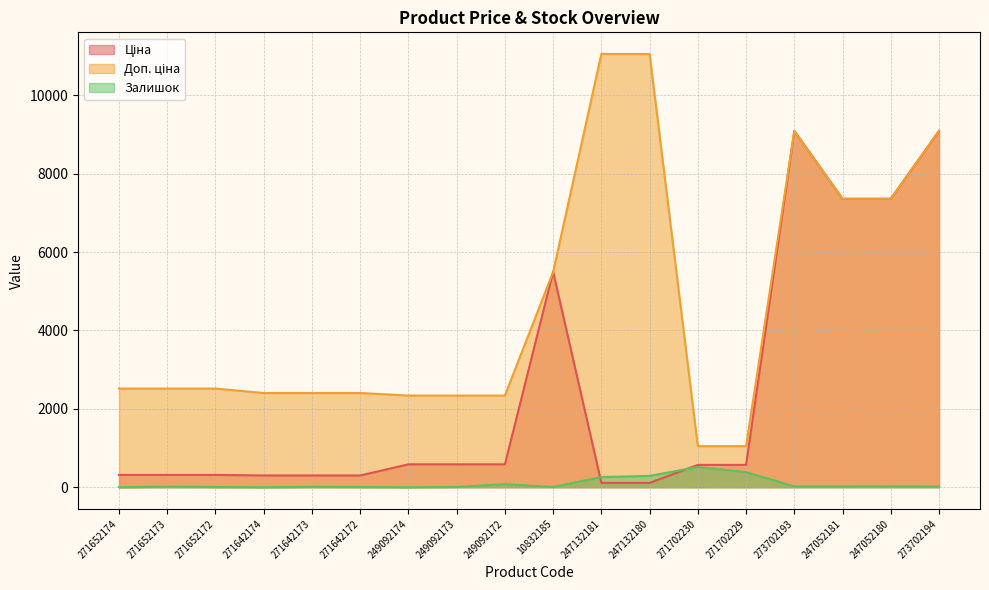

Which series has the largest total across all categories?

Доп. ціна